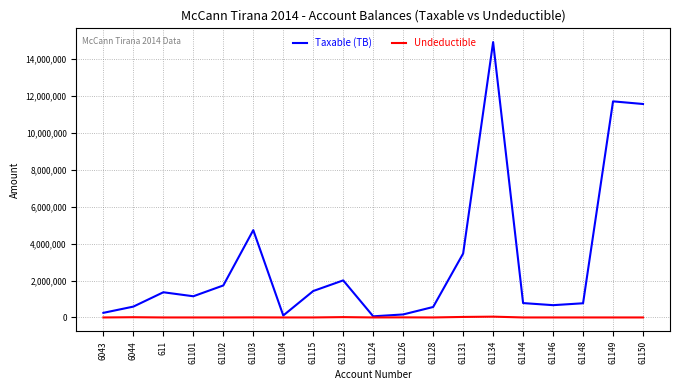

Between 61103 and 61150, which series saw the biggest shift?

Taxable (TB)